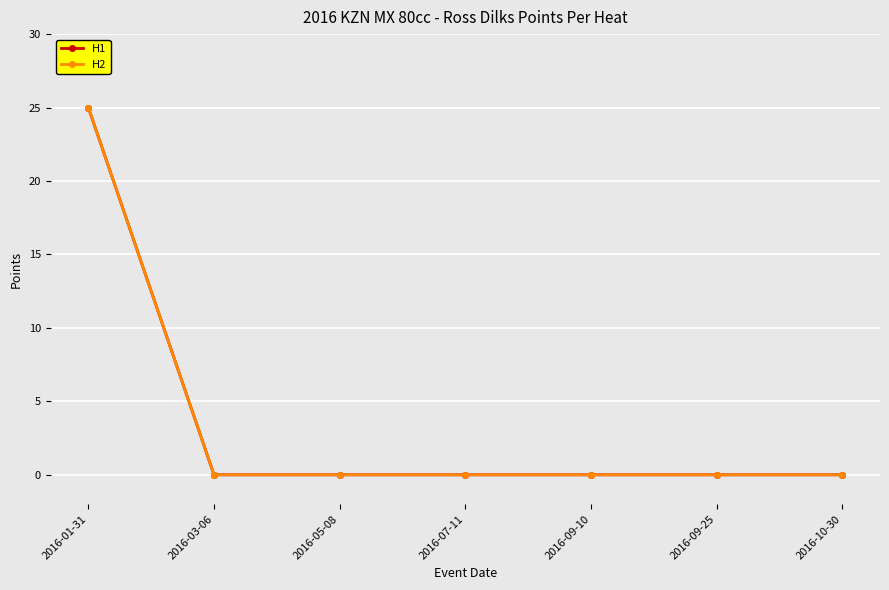

Reading left to right, list all the values displayed in this chart.

H1: 2016-01-31=25	2016-03-06=0	2016-05-08=0	2016-07-11=0	2016-09-10=0	2016-09-25=0	2016-10-30=0
H2: 2016-01-31=25	2016-03-06=0	2016-05-08=0	2016-07-11=0	2016-09-10=0	2016-09-25=0	2016-10-30=0